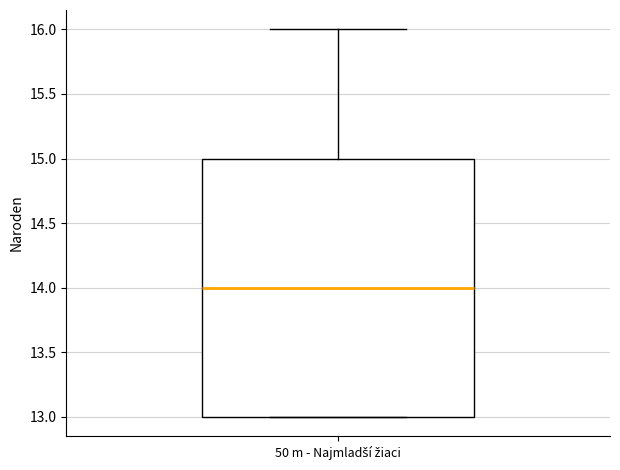

Read this box plot against the y-axis: the position of the median line, the range covered by the box, and the ends of both whiskers. The values are not printed on the chart, so give them approximately, as read against the axis.

median 14, box 13 to 15, whiskers 13 to 16